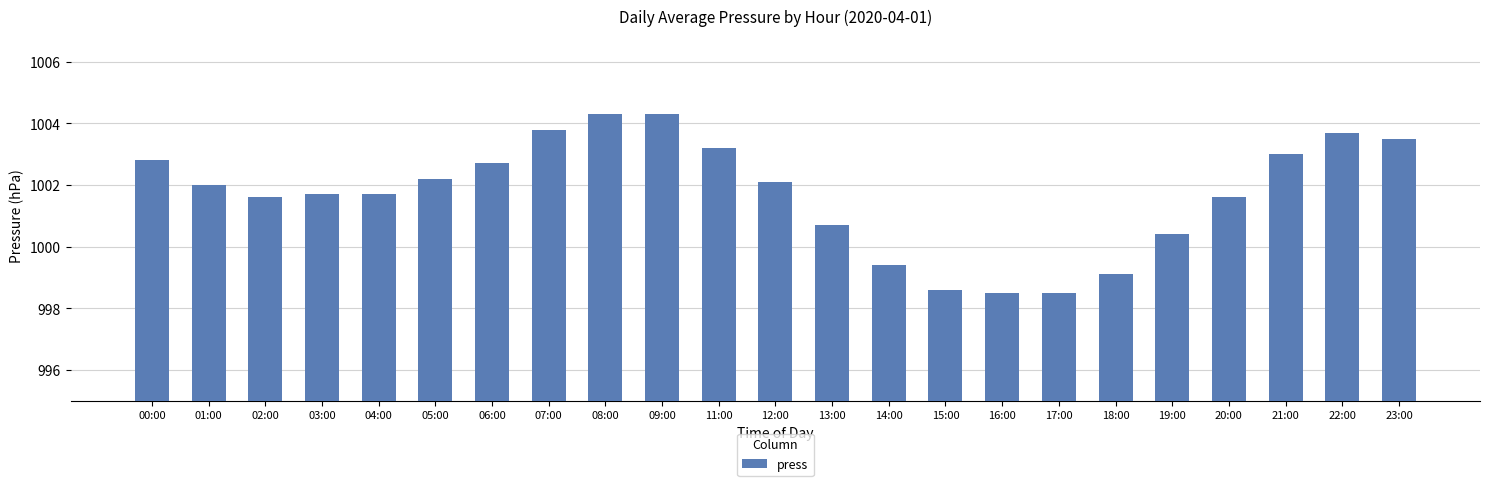

The chart shows a value of 1002.2 at 05:00. True or false?

True